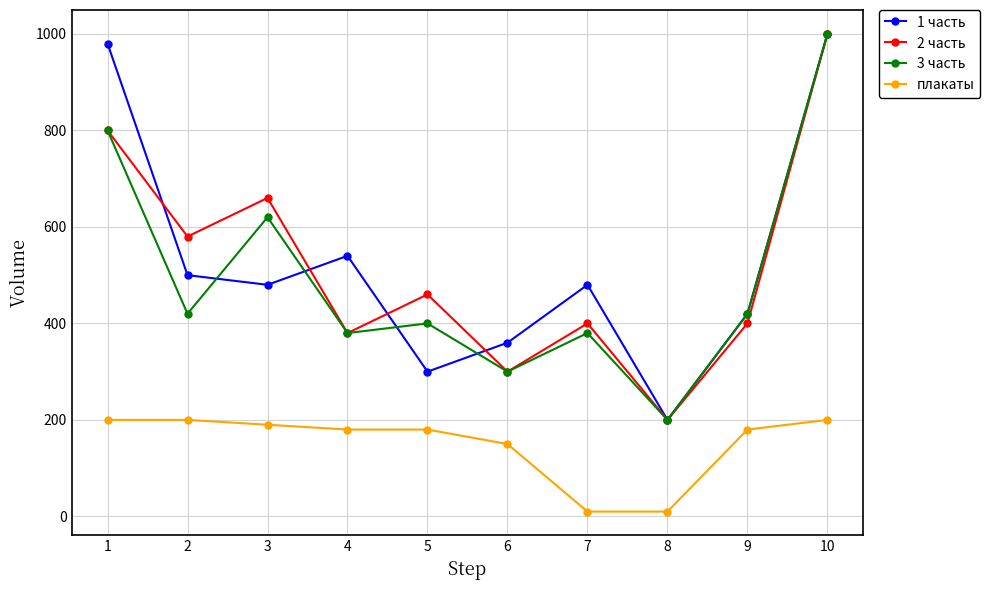

Reading right to left, extract all data points from this chart.

1 часть: 1000	420	200	480	360	300	540	480	500	980
2 часть: 1000	400	200	400	300	460	380	660	580	800
3 часть: 1000	420	200	380	300	400	380	620	420	800
плакаты: 200	180	10	10	150	180	180	190	200	200